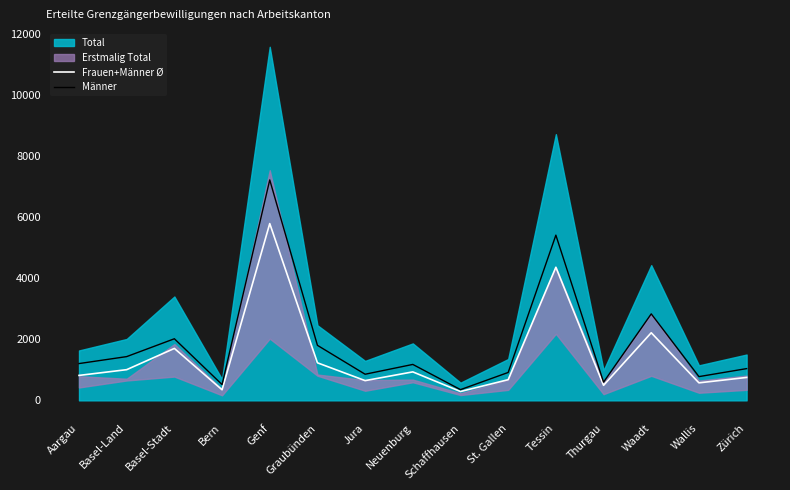

What is the value of the Frauen+Männer Ø point at the 13th from the left?

2212.5